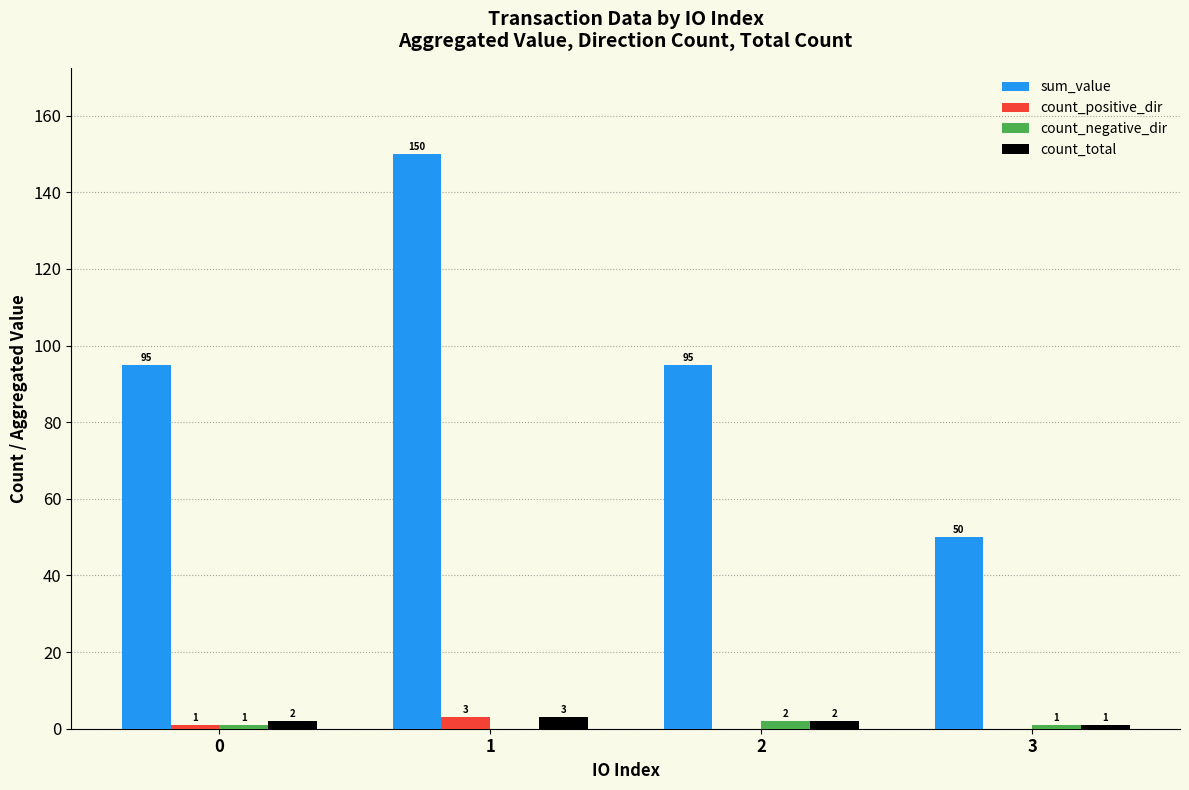

Which series has the widest spread of values?

sum_value